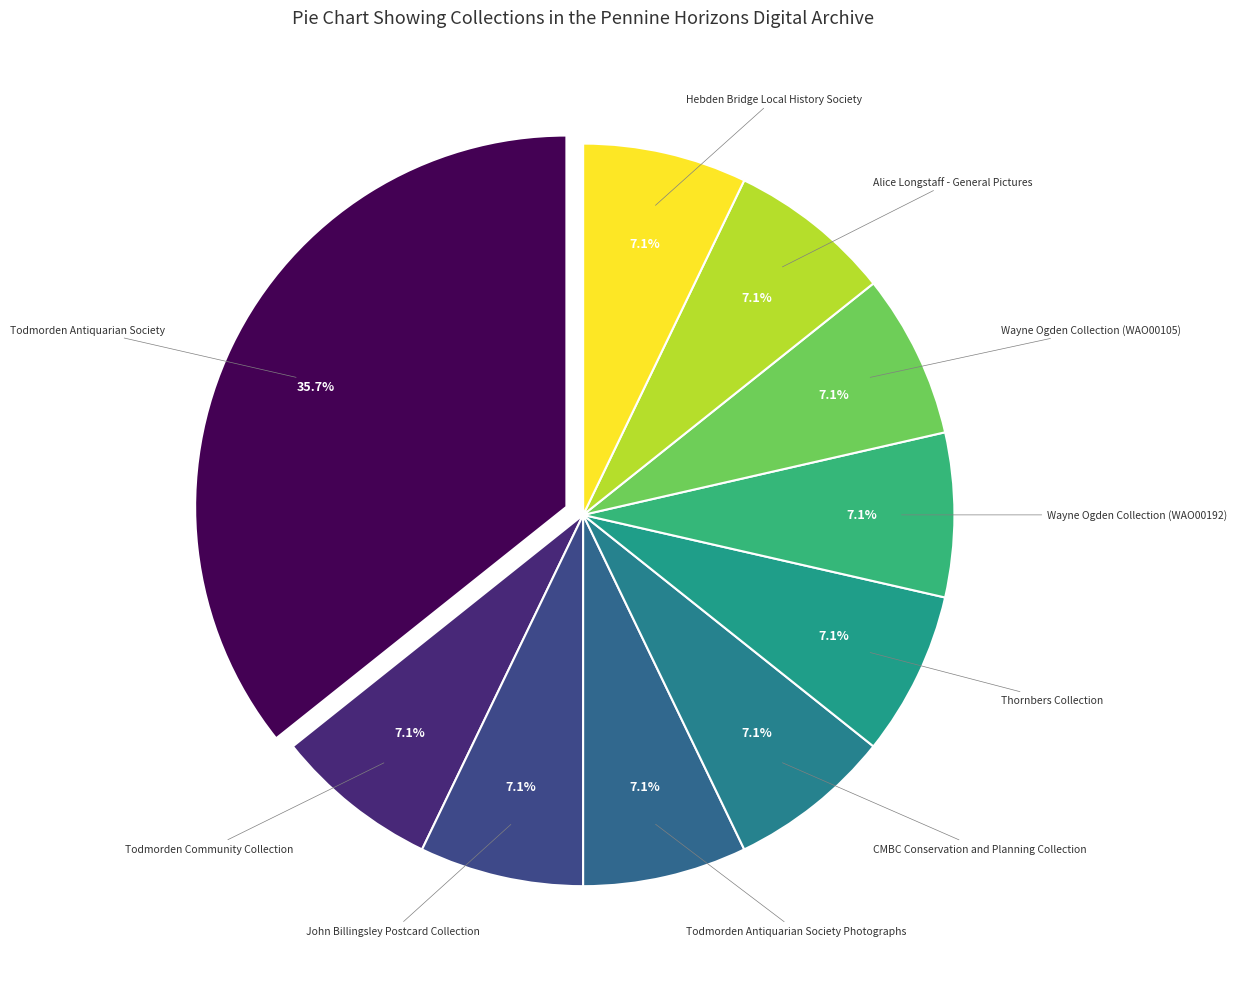

Is there a majority slice in this chart?

No